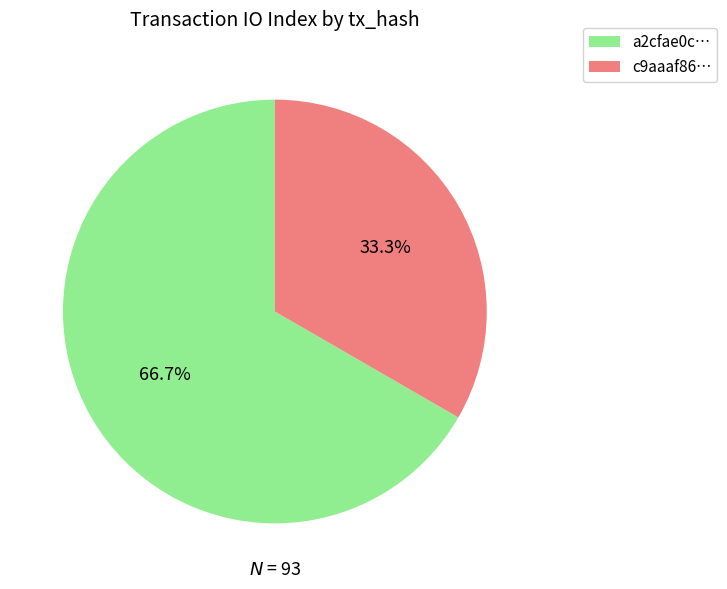

How many segments does this pie chart have?

2